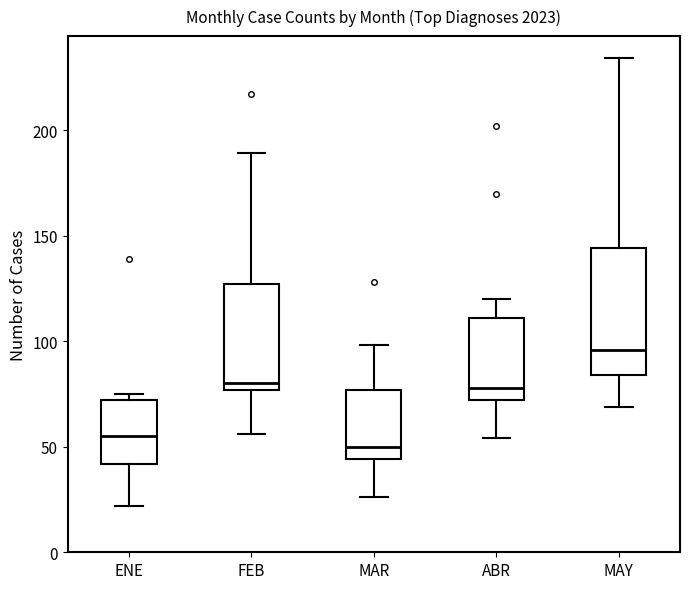

Which box has the highest median line?

MAY